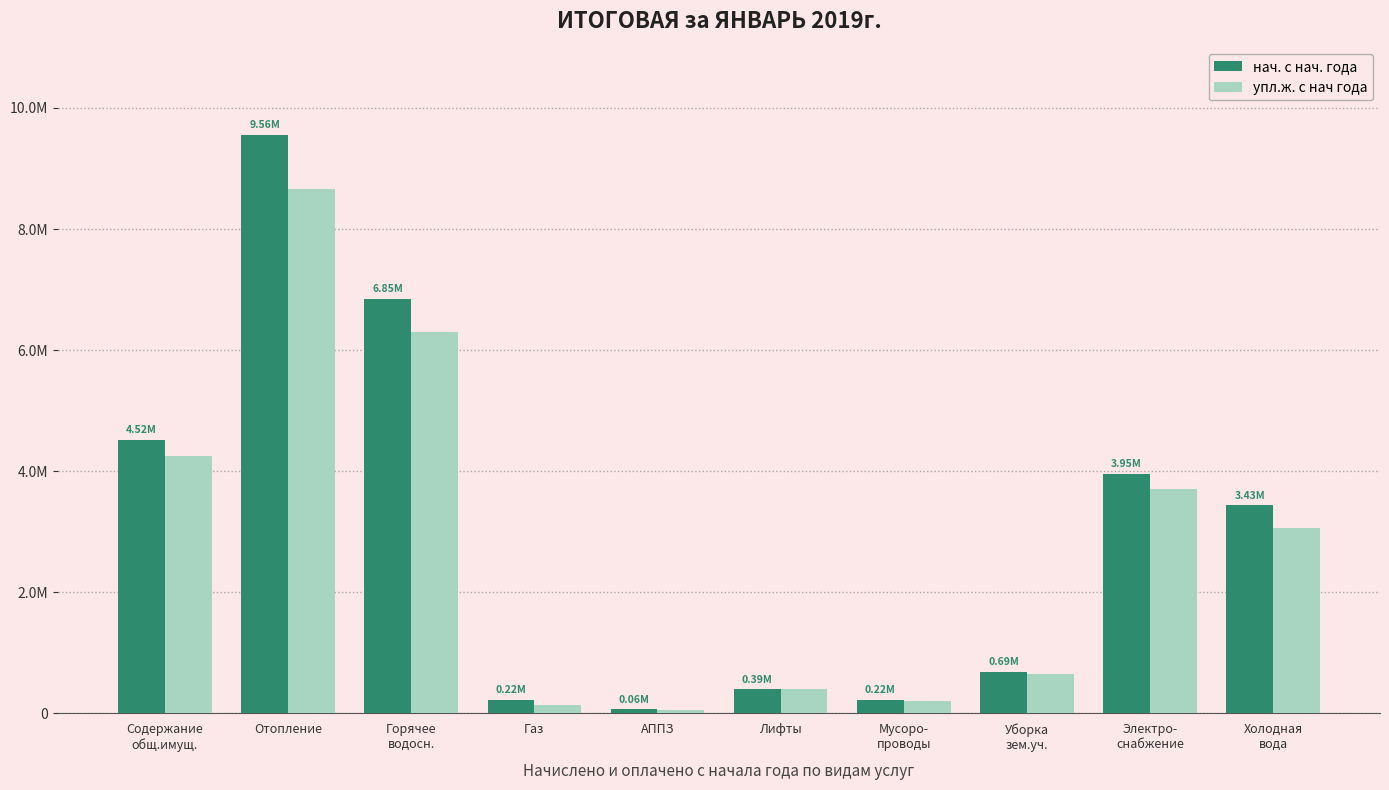

True or false: упл.ж. с нач года has a value of 8660131.2 at Отопление.

True